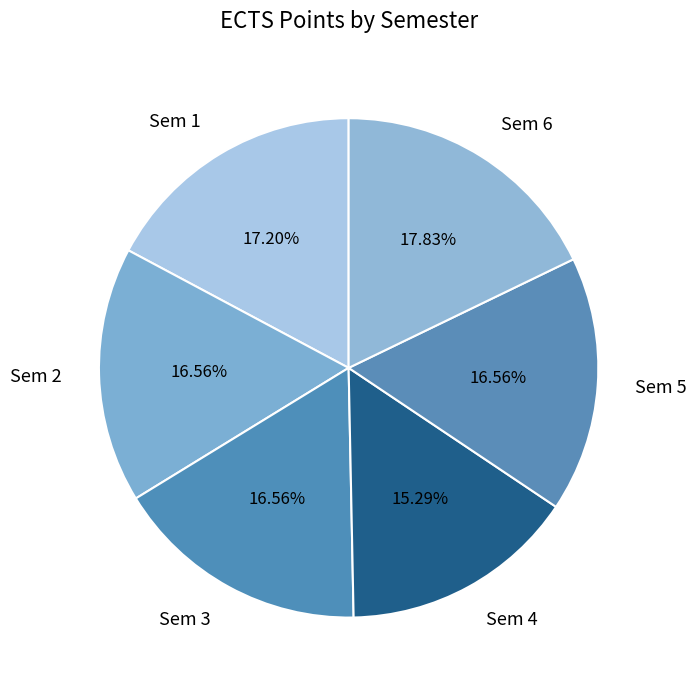

To the nearest percent, what portion does Sem 3 represent?

17%